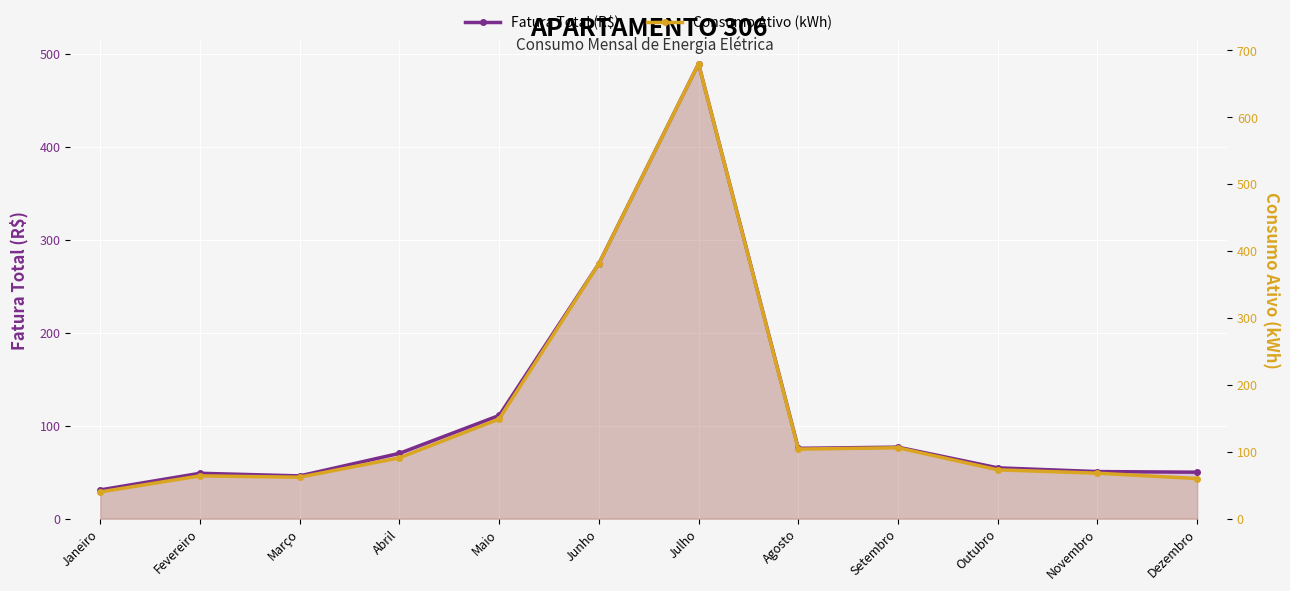

List the series in order of their peak value, lowest first.

Fatura Total (R$), Consumo Ativo (kWh)